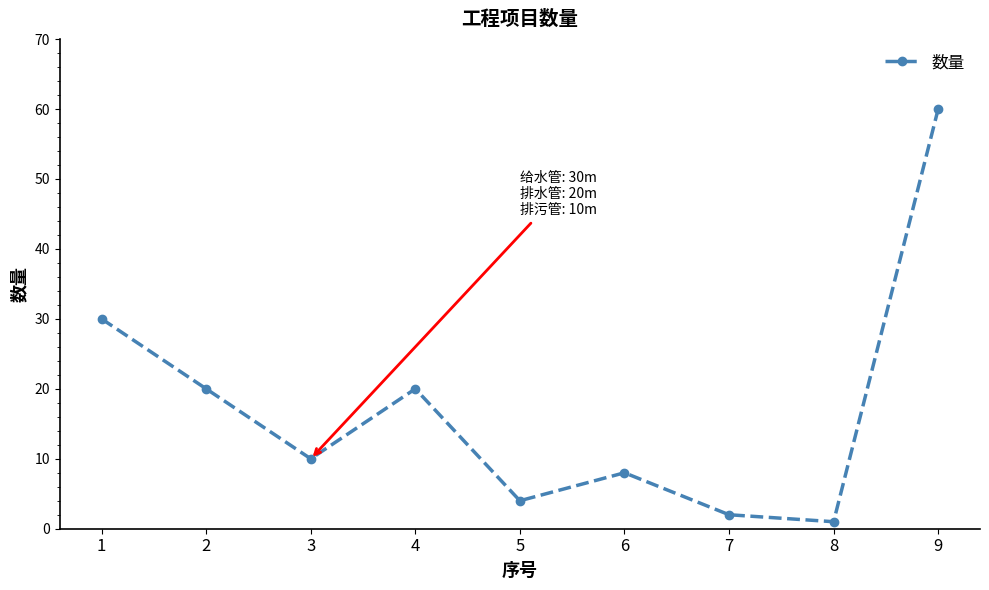

Approximately how many times larger is the value at 8 compared to 2?

0.1